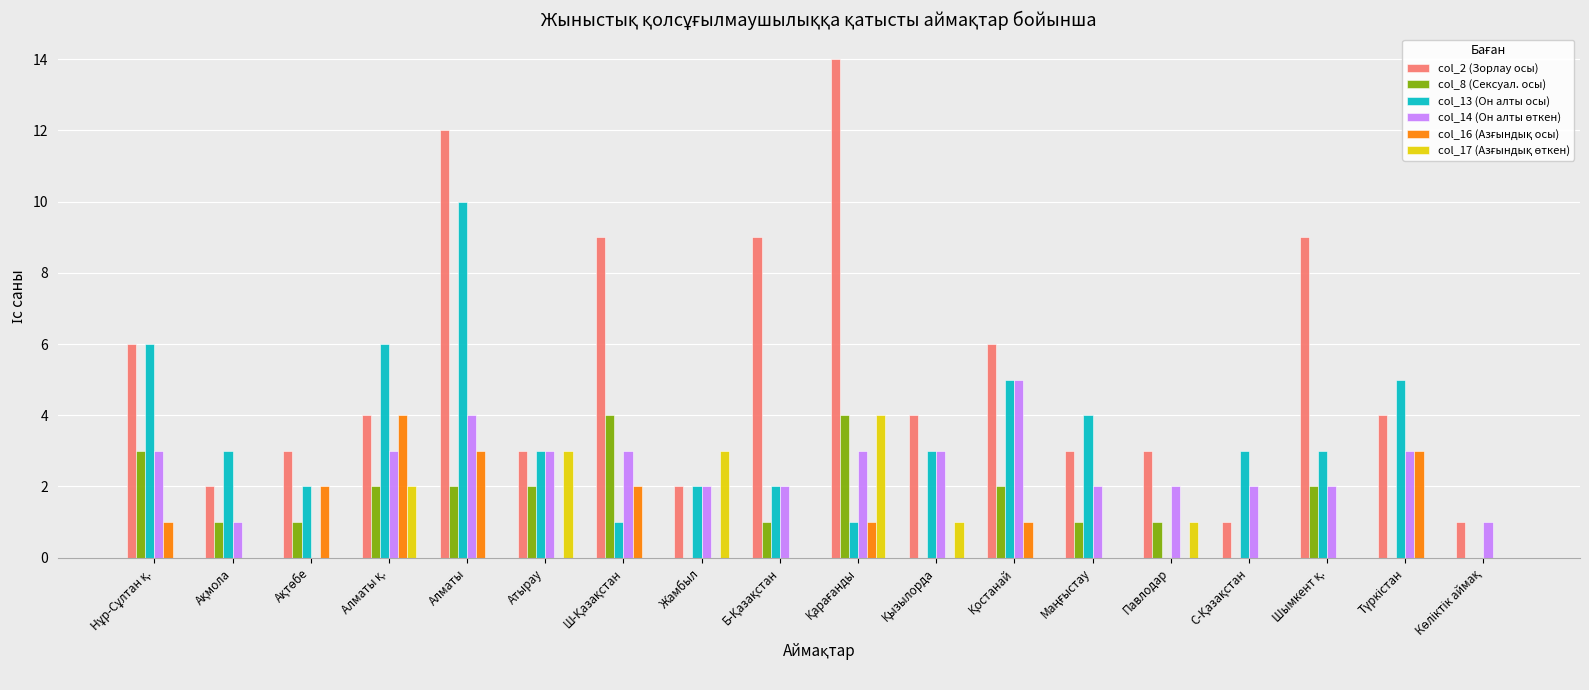

Which series has the largest total across all categories?

col_2 (Зорлау осы)